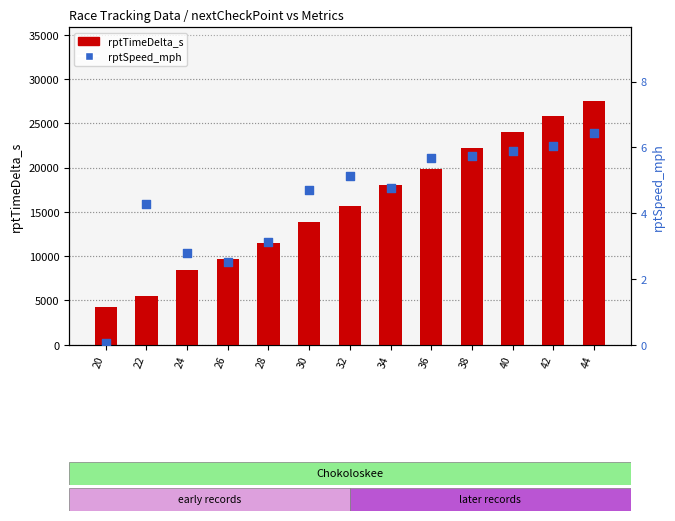

Which series reaches the maximum Y coordinate?

rptTimeDelta_s